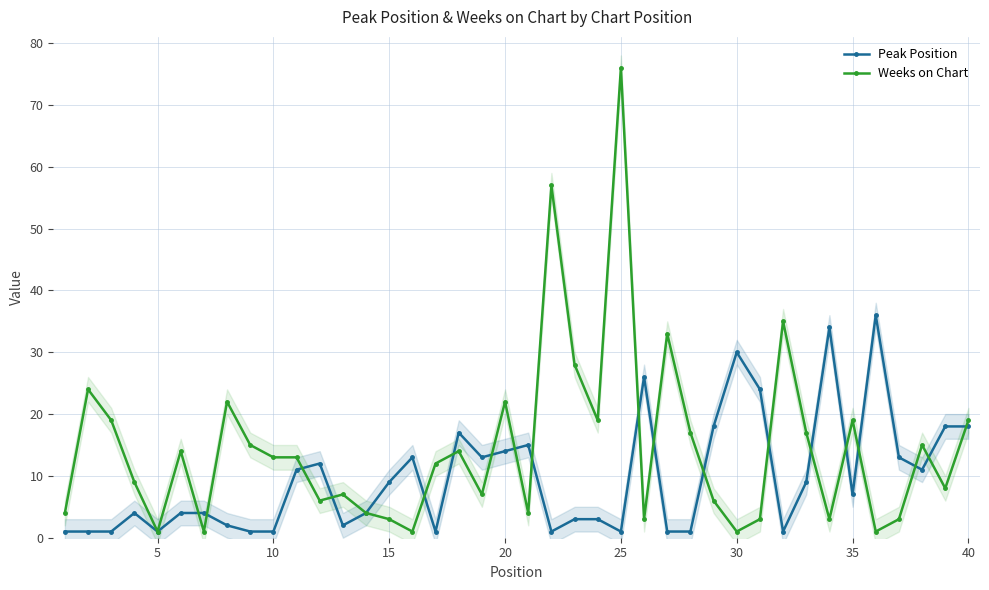

True or false: Weeks on Chart has a value of 2 at 25.

False